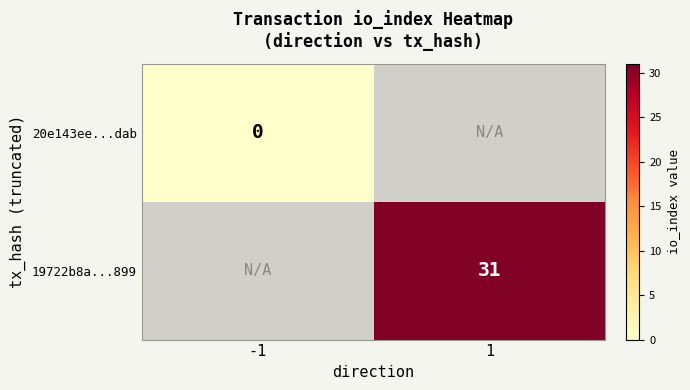

The value of 19722b8a...899 at 1 is 31. True or false?

True